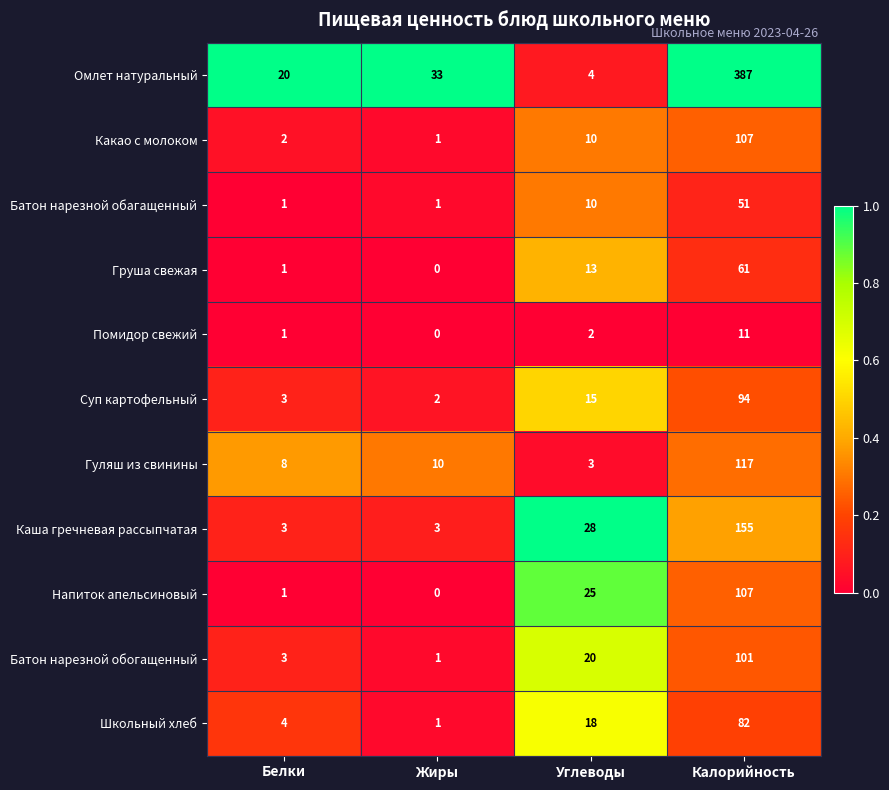

What is the total value across all series at Углеводы?

148